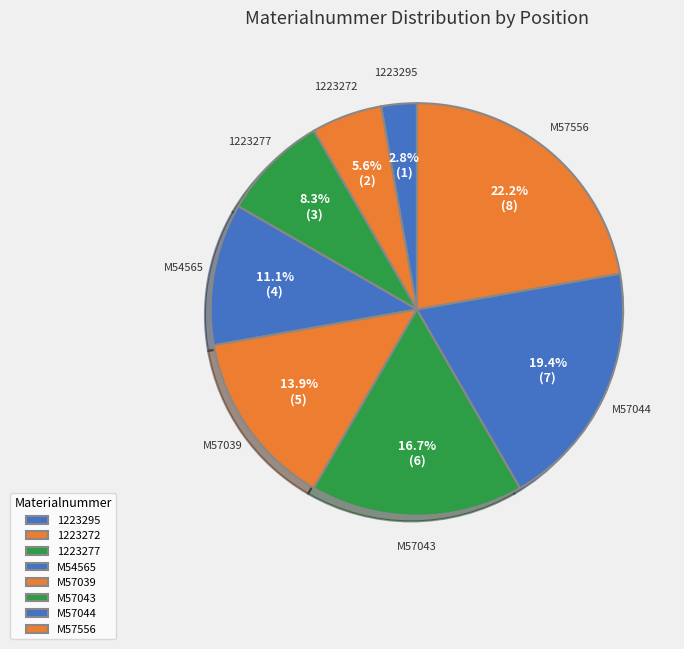

To the nearest percent, what portion does 1223277 represent?

8%